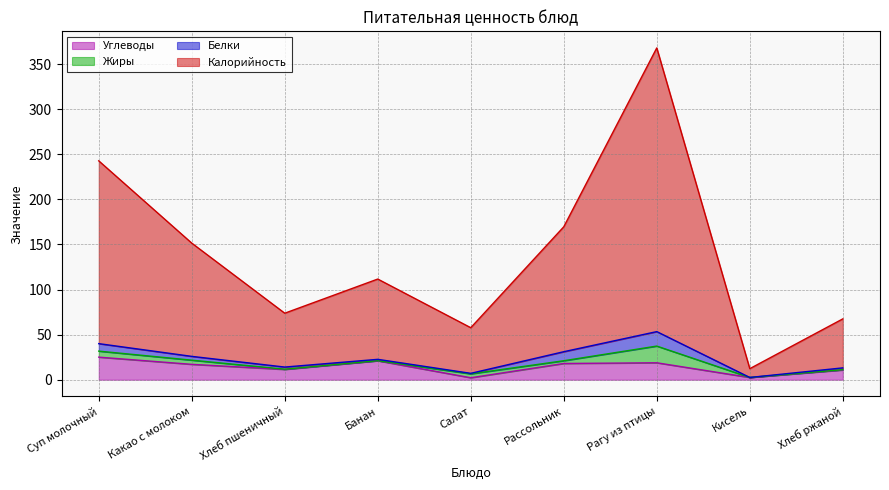

At which category is the sum across all series the highest?

Рагу из птицы